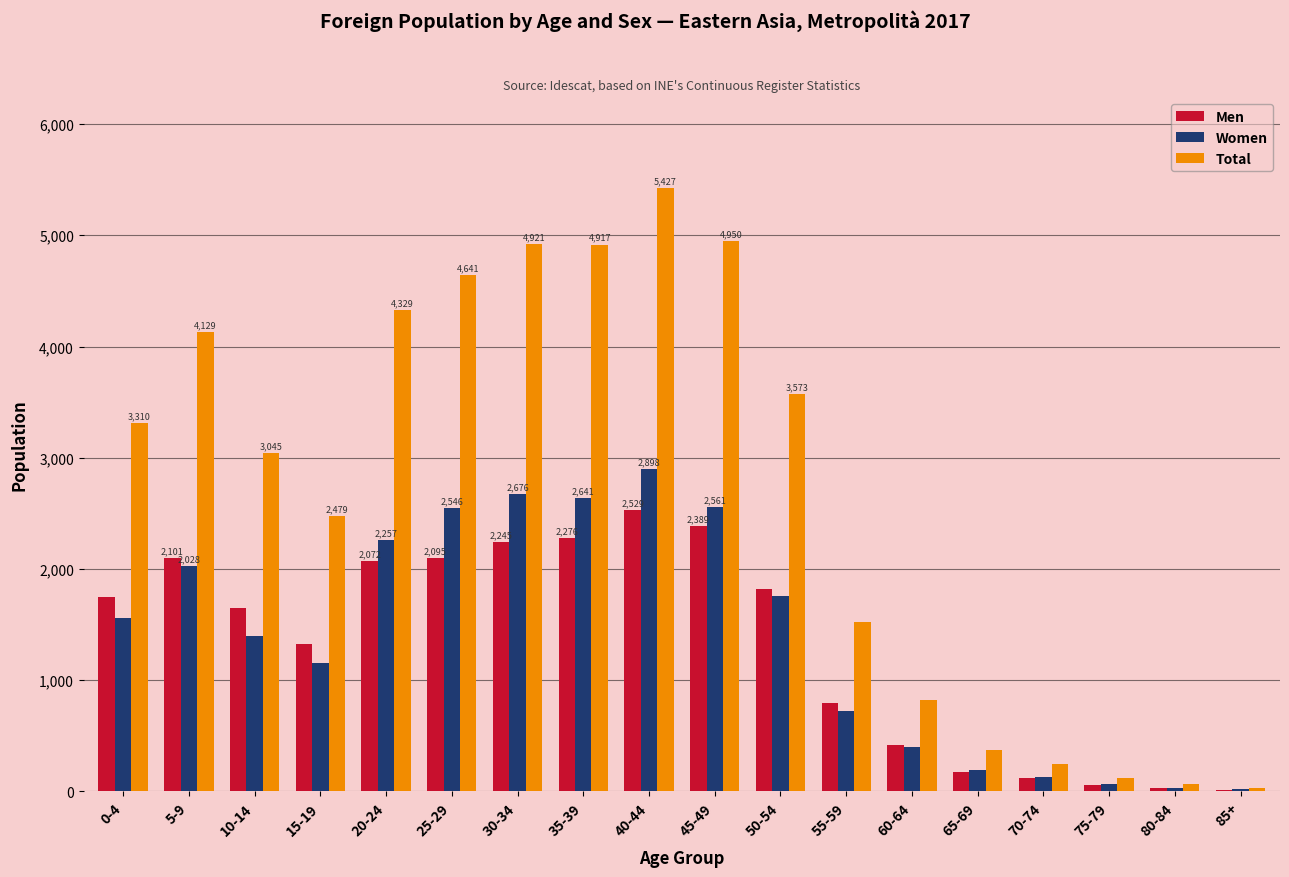

Is it true that Women equals 21 at 85+?

True